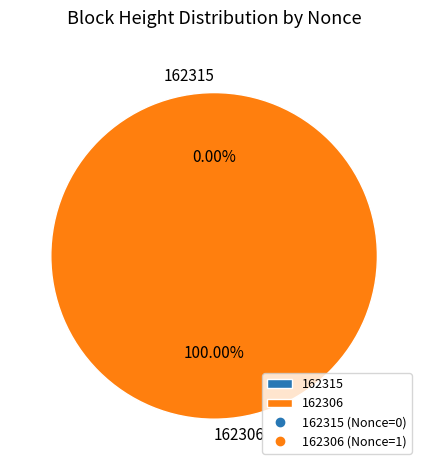

To the nearest percent, what is the difference between the 162315 and 162306 slice percentages?

100%